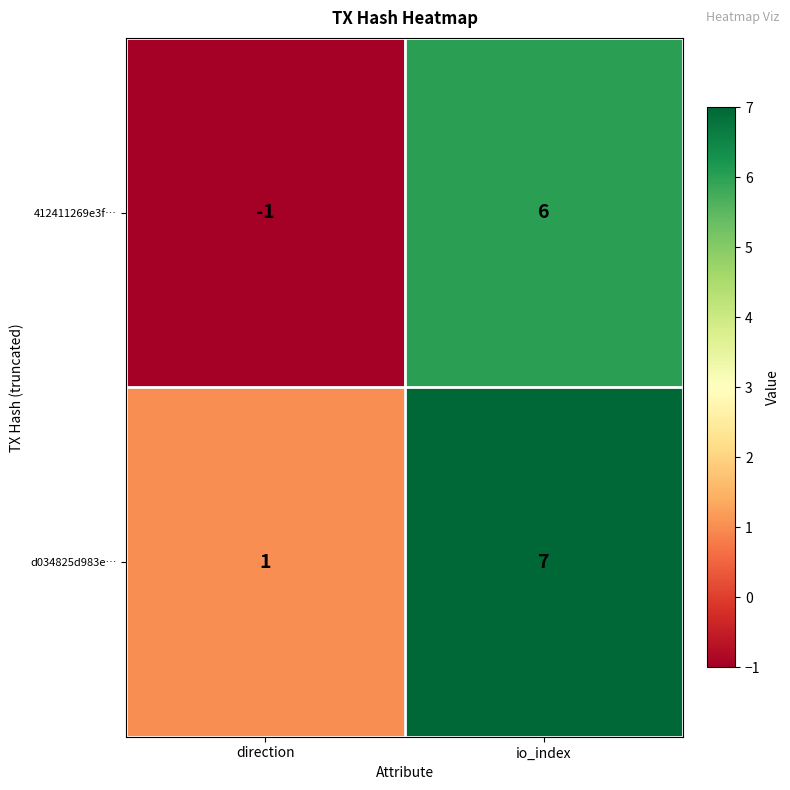

Reading left to right, extract all data points from this chart.

412411269e3f…: direction=-1	io_index=6
d034825d983e…: direction=1	io_index=7